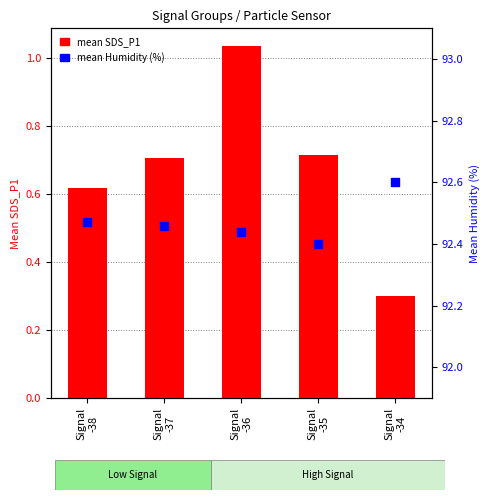

Which series has the largest Y range (max minus min)?

mean SDS_P1